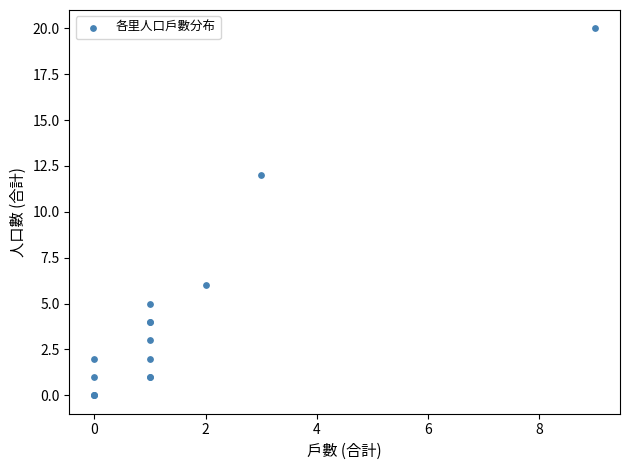

What Y value in the scatter plot is closest to 10?

12